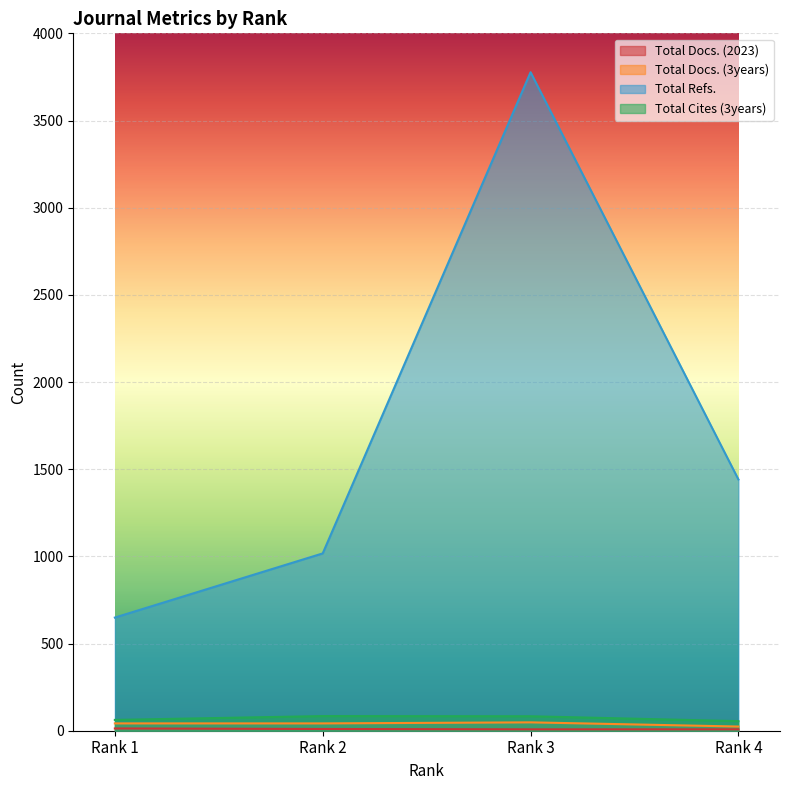

Reading left to right, what are all the values shown in this chart?

Total Docs. (2023): 13	10	8	8
Total Docs. (3years): 42	42	48	24
Total Refs.: 649	1017	3777	1441
Total Cites (3years): 62	84	83	55